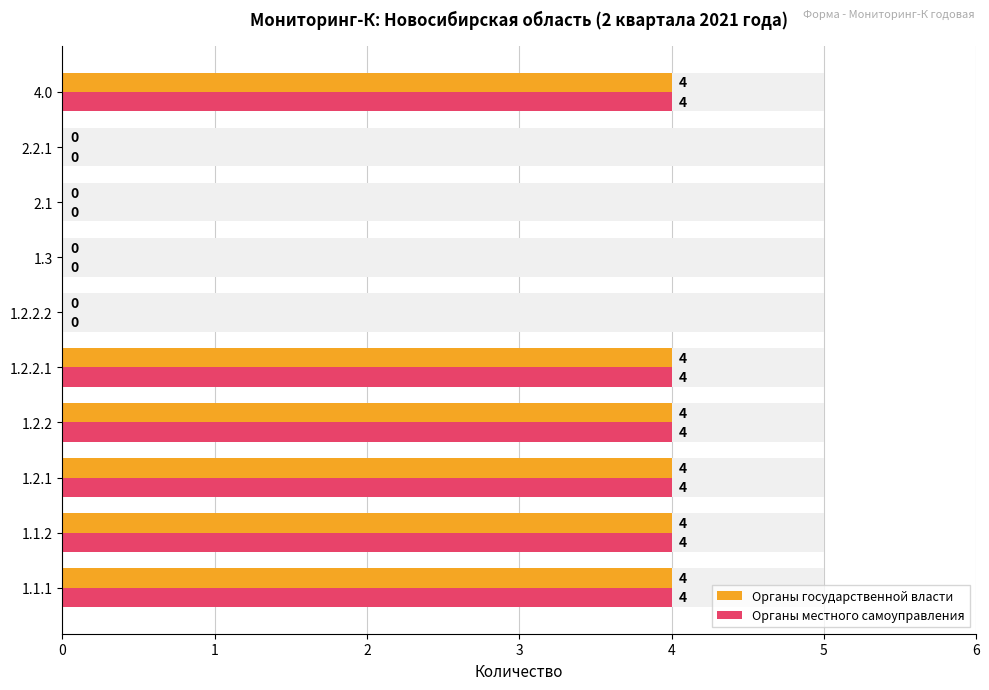

What is the average value of the Органы государственной власти series?

2